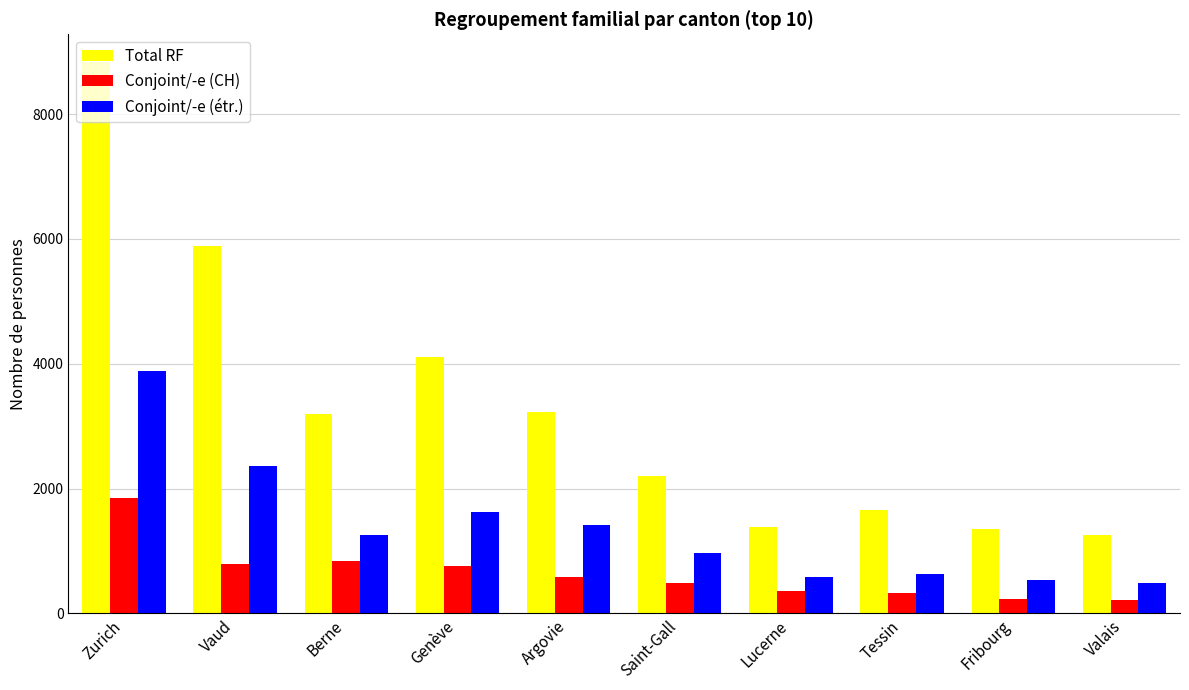

What is the highest value of the Conjoint/-e (étr.) series?

3883